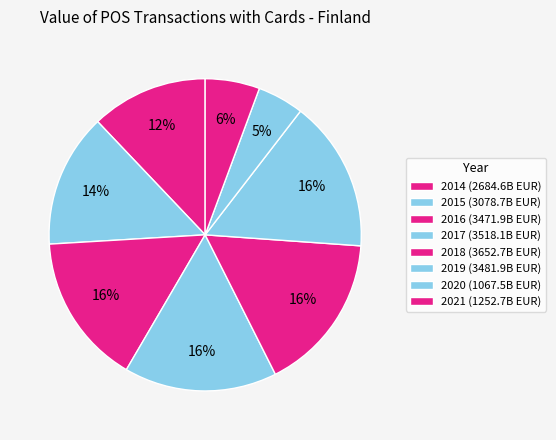

What is the change in value from 2014 to 2016?

+787.3